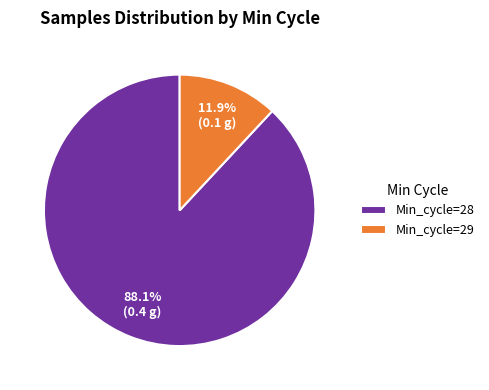

Rank the categories by value from lowest to highest.

Min_cycle=29, Min_cycle=28